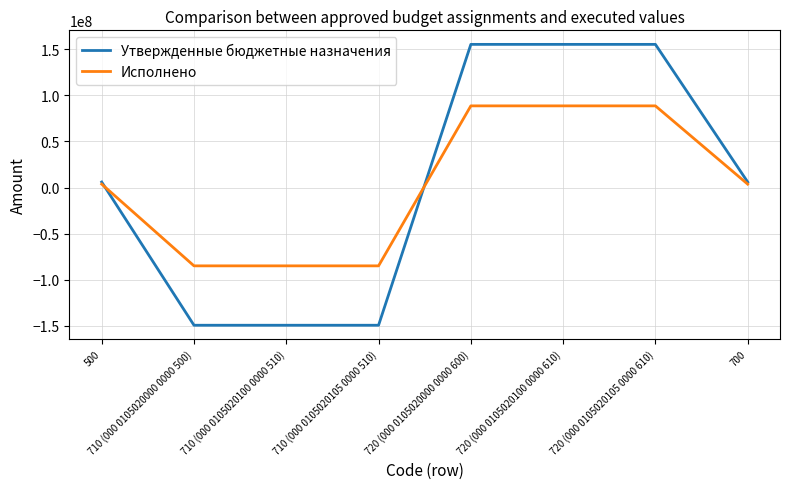

True or false: Утвержденные бюджетные назначения and Исполнено cross at least once.

True